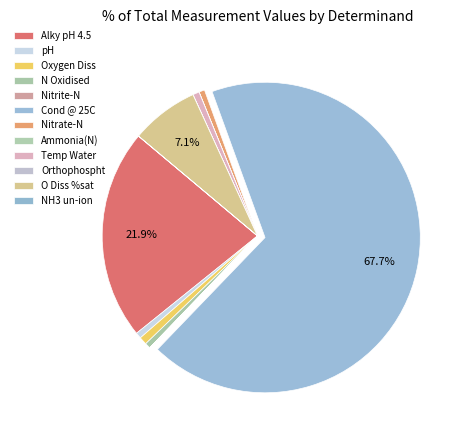

Which has a higher value, Cond @ 25C or Nitrite-N?

Cond @ 25C